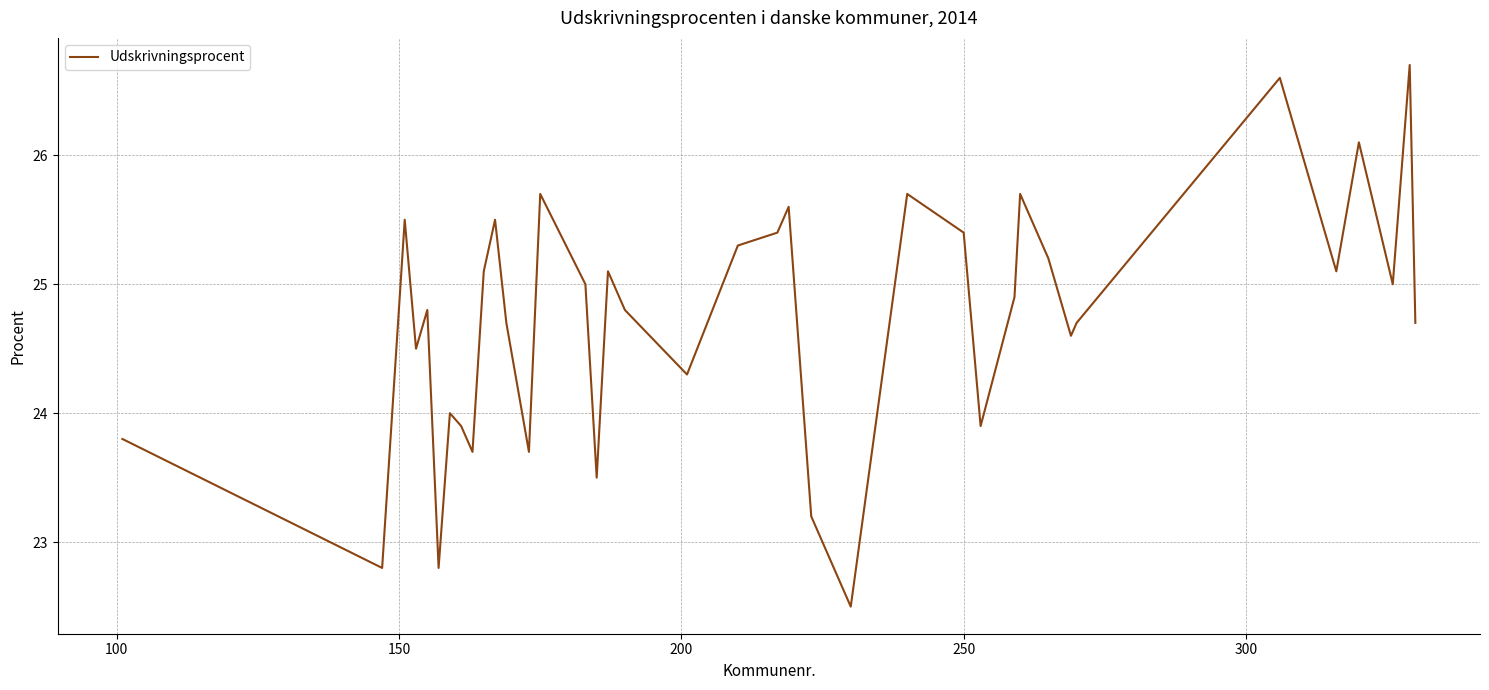

What is the difference between the maximum and minimum values?

4.2